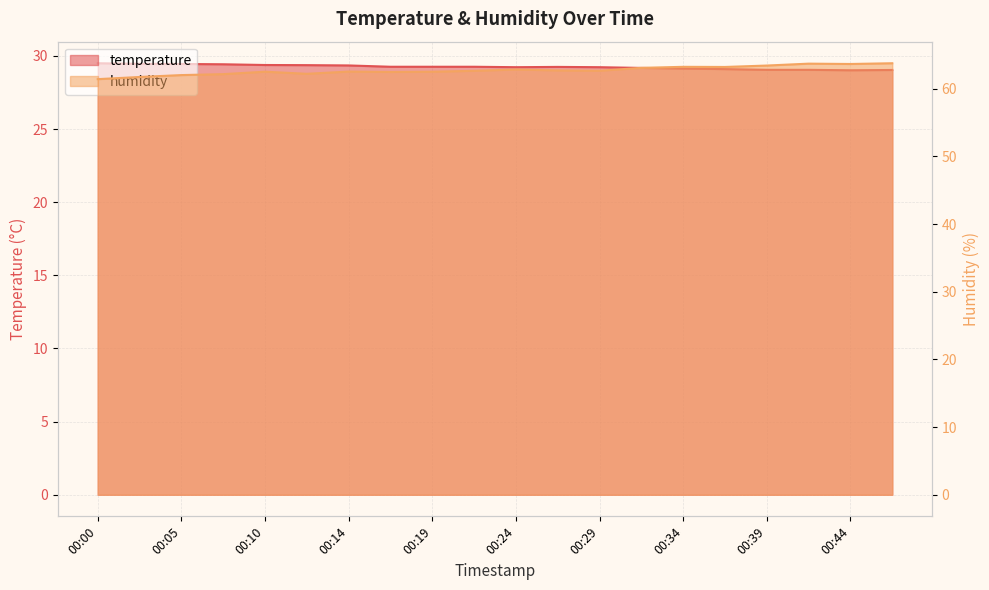

True or false: temperature and humidity cross at least once.

False